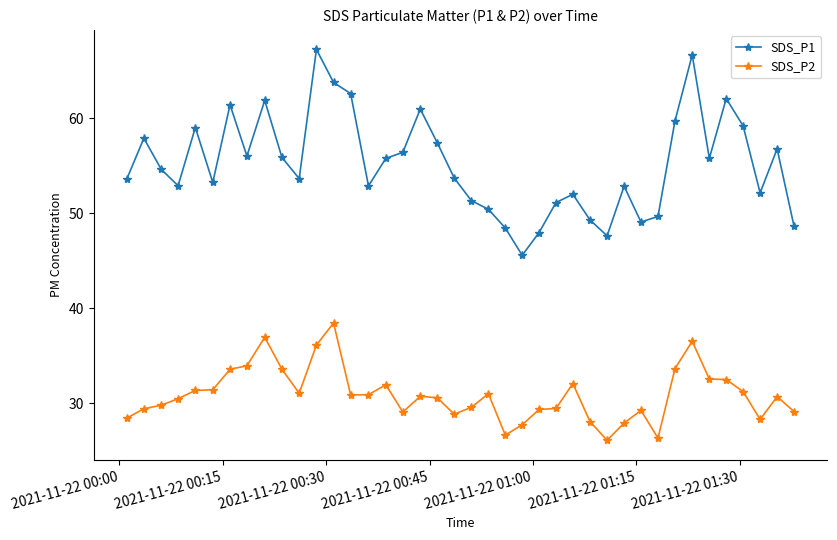

What is the lowest value of the SDS_P1 series?

45.6